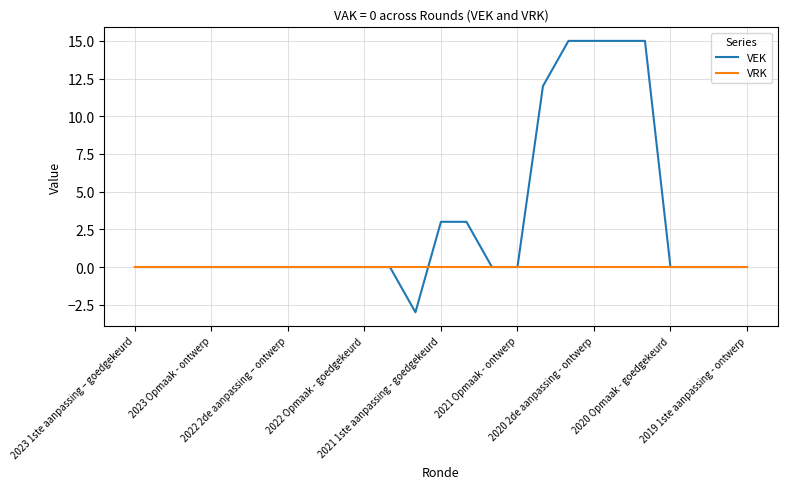

Which series has the largest range (max minus min)?

VEK